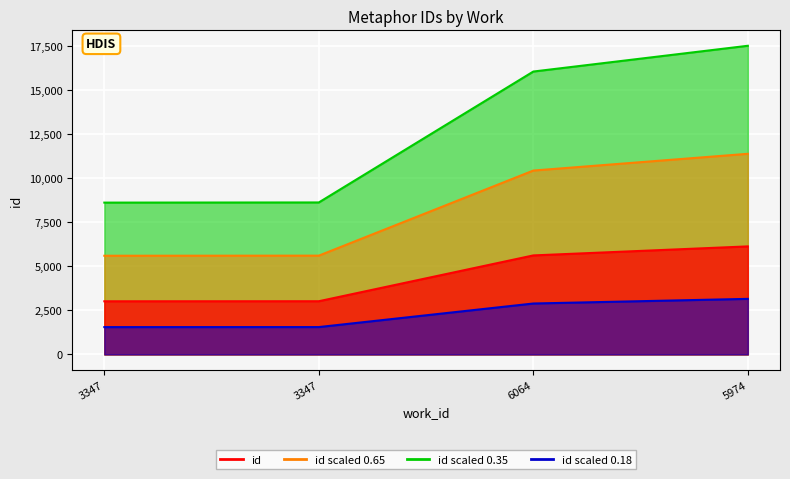

Which has a higher value, 5974 or 3347?

5974